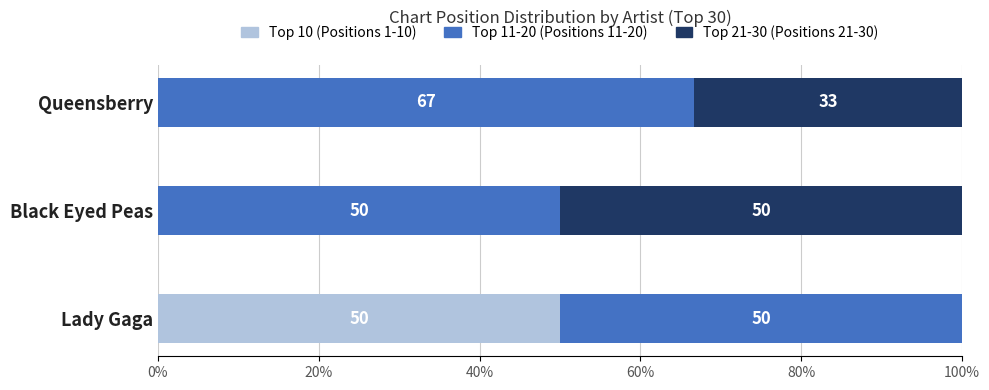

True or false: Top 10 (Positions 1-10) has a value of 20.0 at Queensberry.

False